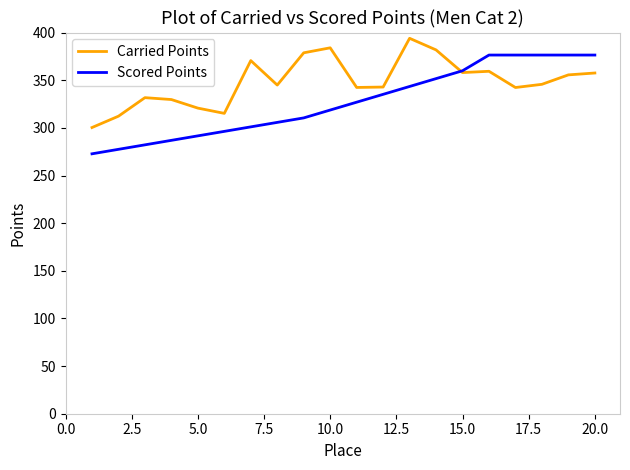

What is the maximum value shown in the chart?

394.1